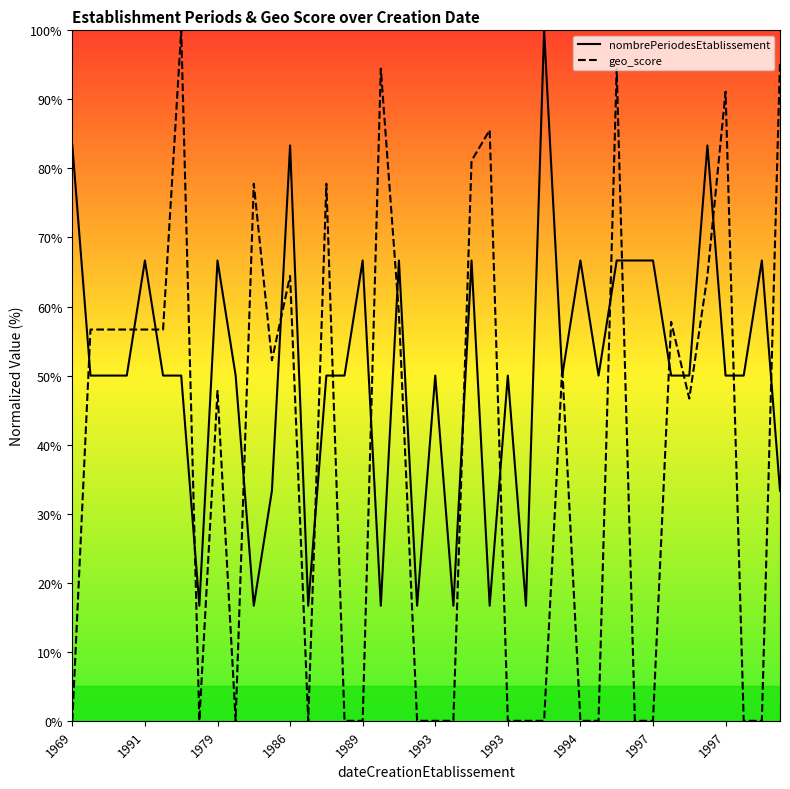

Reading left to right, extract all data points from this chart.

nombrePeriodesEtablissement: 83.3	50.0	50.0	50.0	66.7	50.0	50.0	16.7	66.7	50.0	16.7	33.3	83.3	16.7	50.0	50.0	66.7	16.7	66.7	16.7	50.0	16.7	66.7	16.7	50.0	16.7	100.0	50.0	66.7	50.0	66.7	66.7	66.7	50.0	50.0	83.3	50.0	50.0	66.7	33.3
geo_score: 0.0	56.7	56.7	56.7	56.7	56.7	100.0	0.0	47.8	0.0	77.8	52.2	64.4	0.0	77.8	0.0	0.0	94.4	58.9	0.0	0.0	0.0	81.1	85.6	0.0	0.0	0.0	51.1	0.0	0.0	94.4	0.0	0.0	57.8	46.7	64.4	91.1	0.0	0.0	95.6